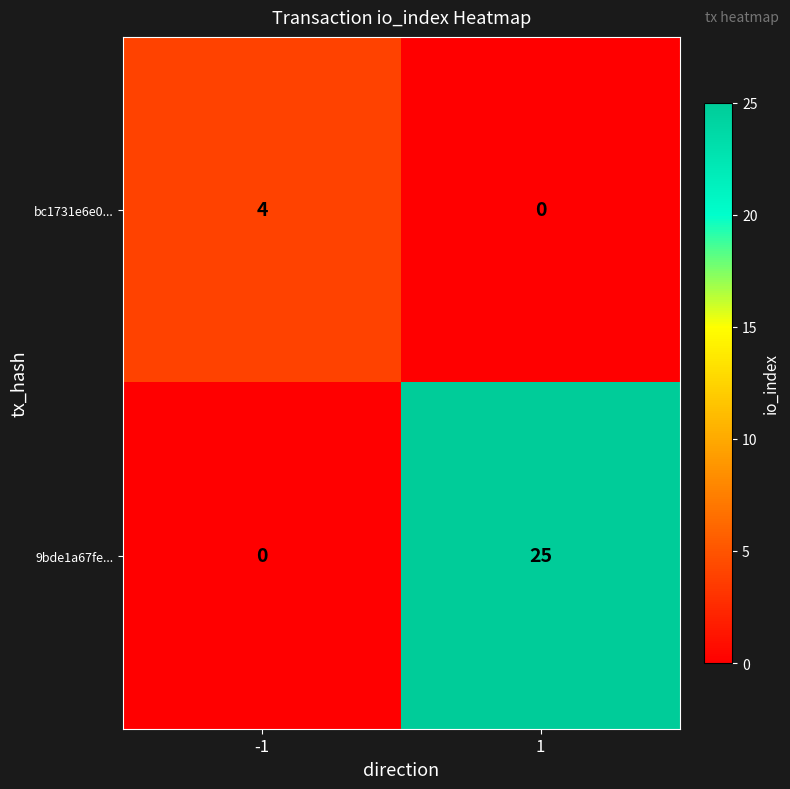

What is the maximum value for bc1731e6e0...?

4